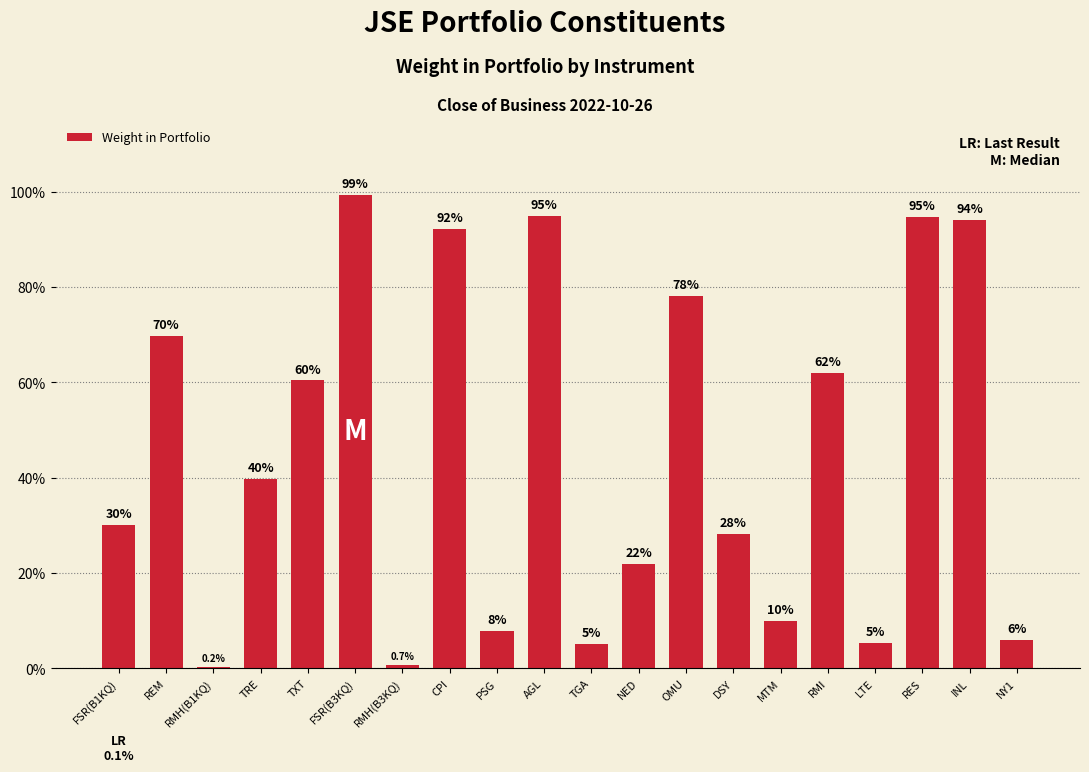

Between RMI and NED, which is larger?

RMI